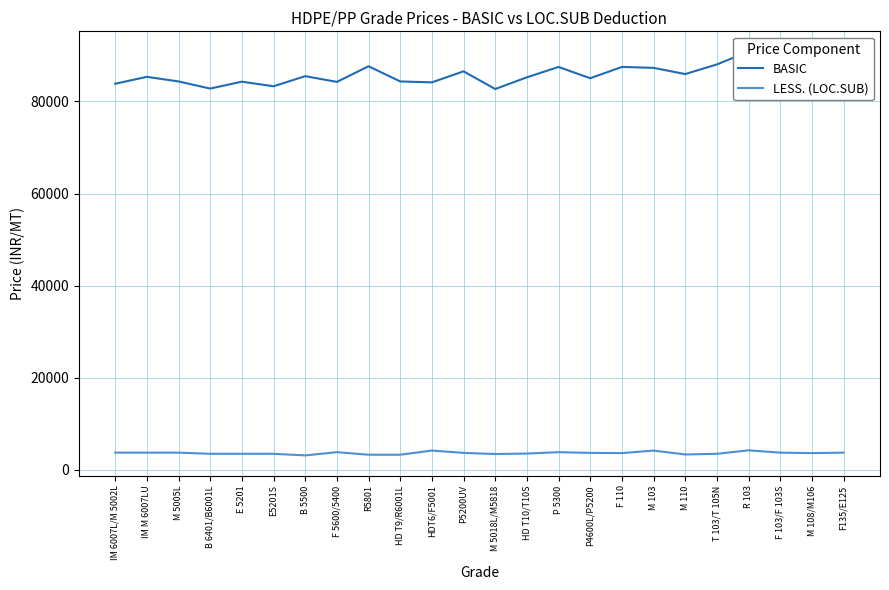

How many series are shown in this chart?

2